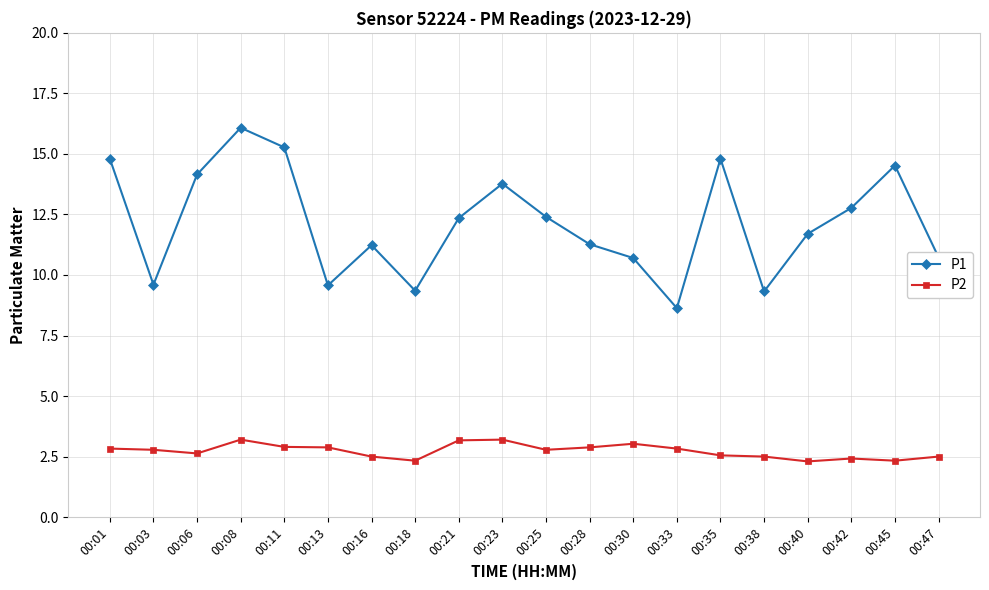

True or false: P1 and P2 intersect in this chart.

False